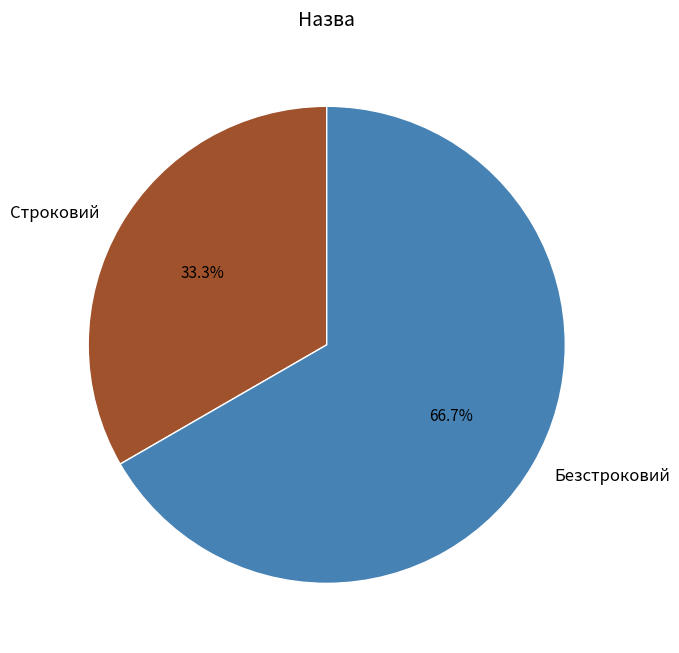

What is the total percentage of Строковий and Безстроковий?

100.0%